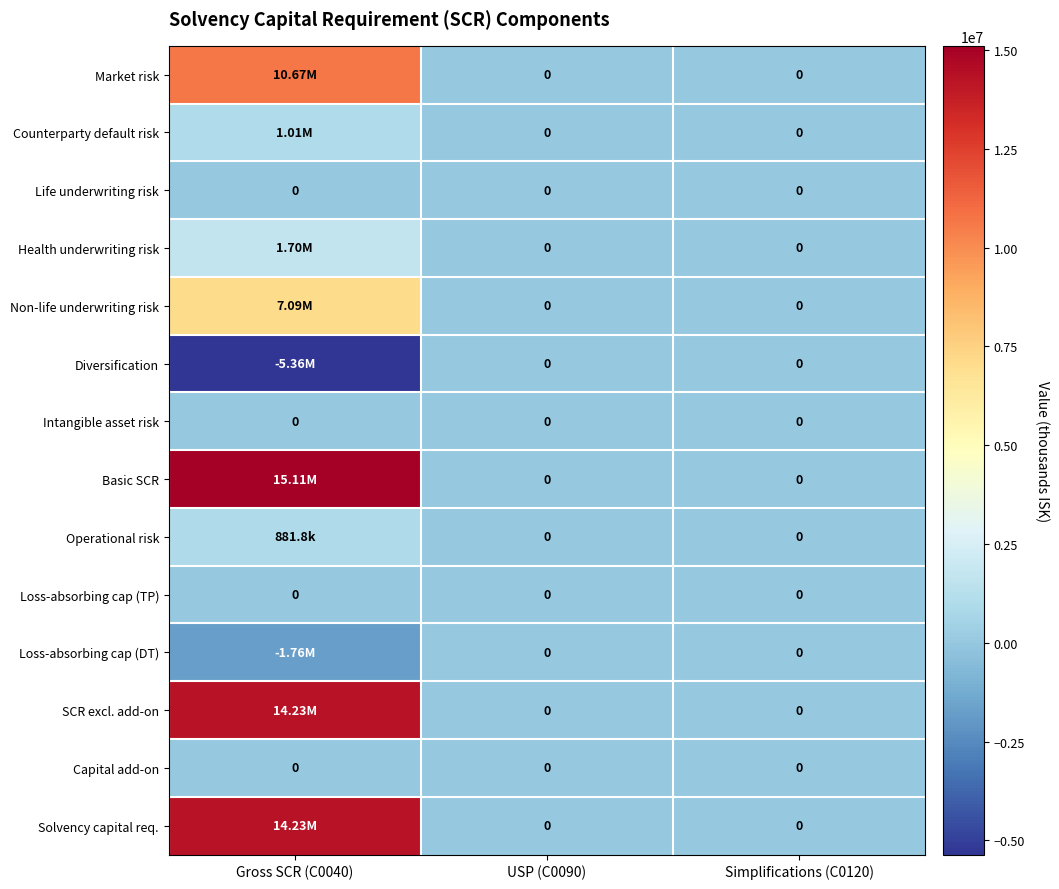

The value of Loss-absorbing cap (DT) at USP (C0090) is 0.0. True or false?

True